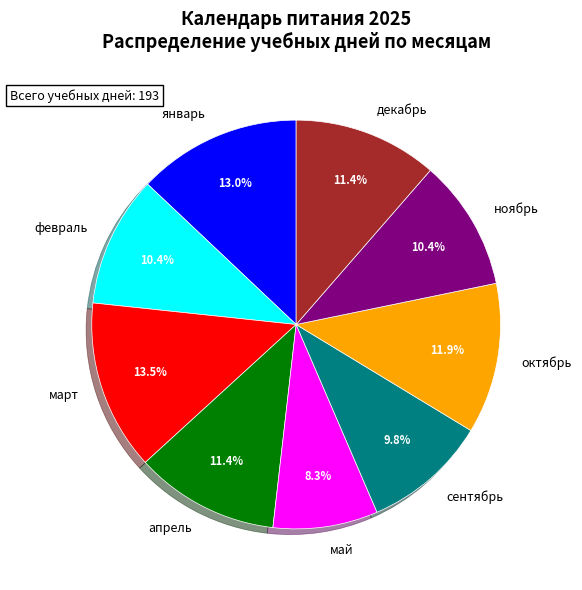

Is it true that декабрь is 11% of the pie?

True